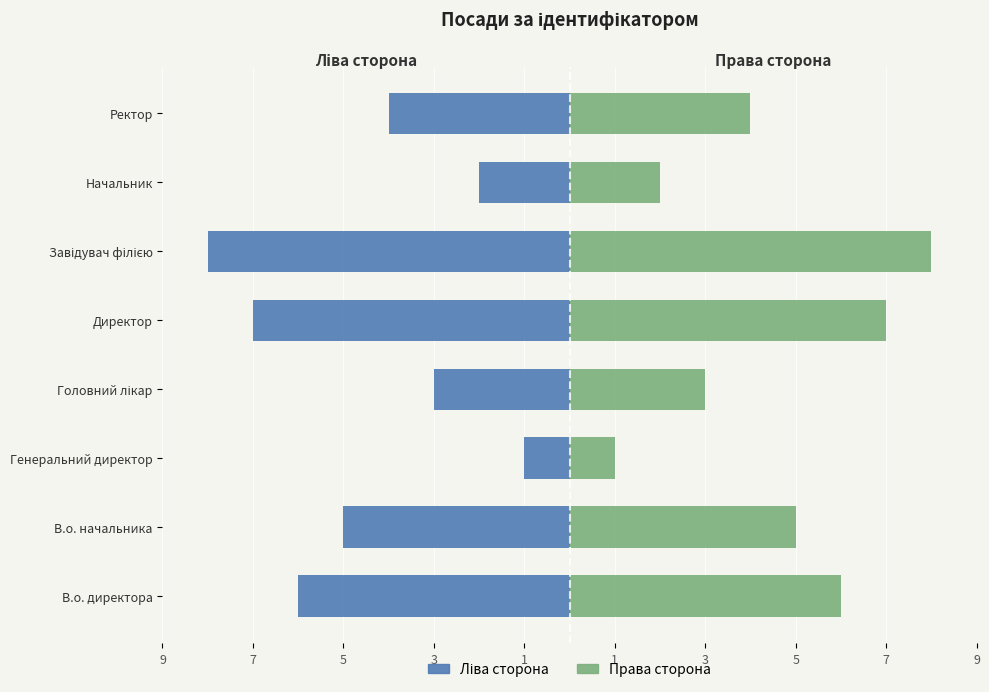

Rank the series at Директор from lowest to highest value.

Ліва сторона, Права сторона